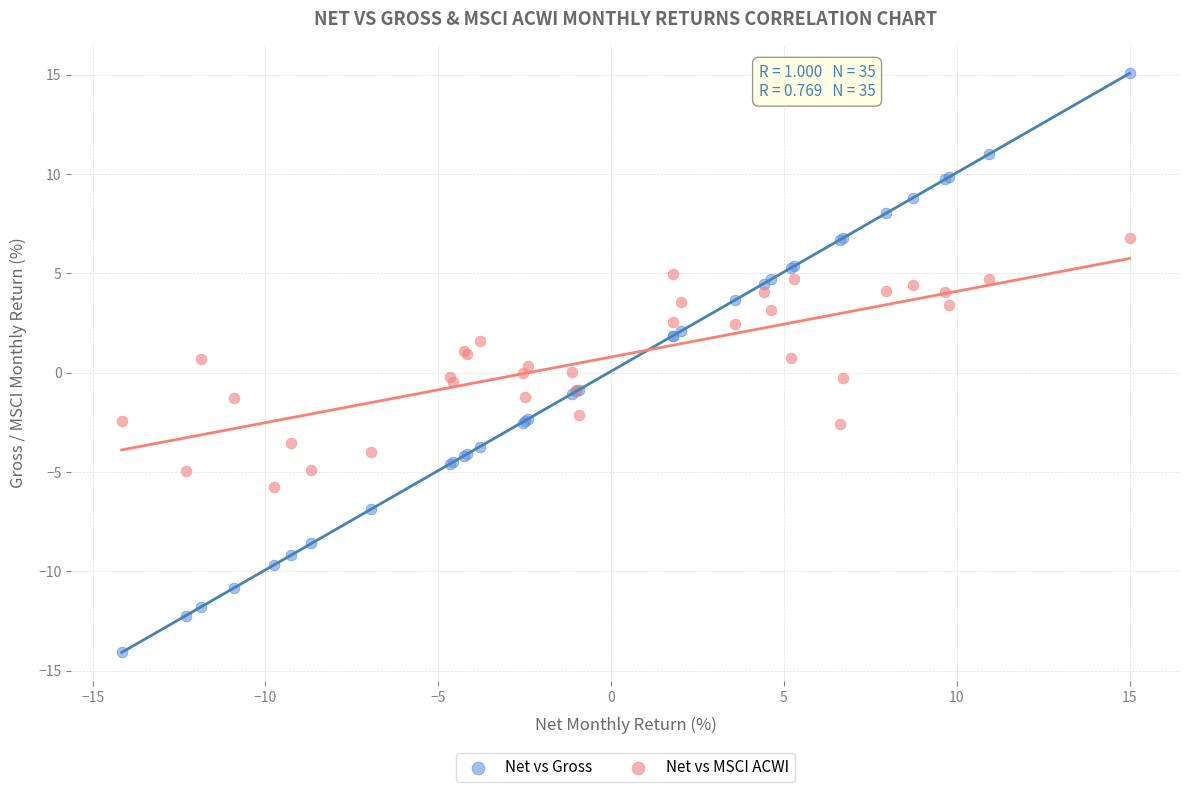

Which series reaches the maximum Y coordinate?

Net vs Gross